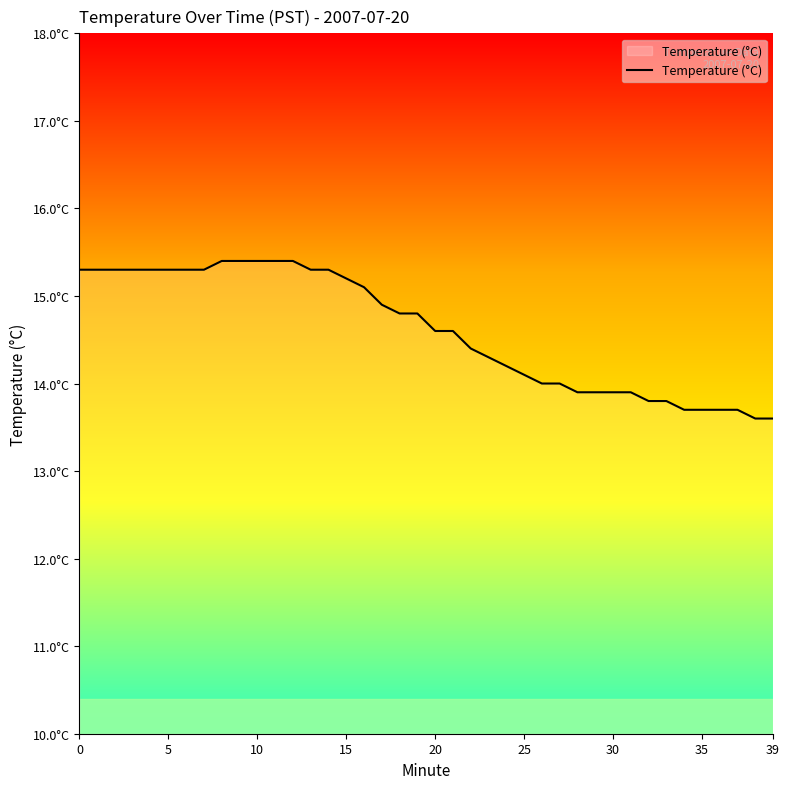

Does the chart display data point markers on the line(s)?

No